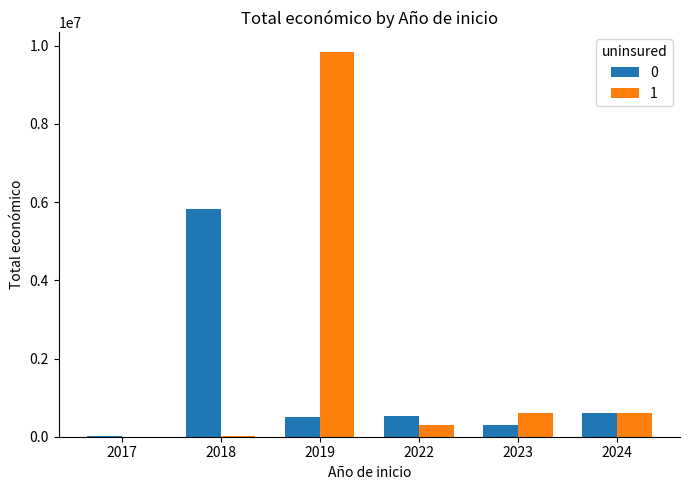

What is the average value of the 0 series?

1296219